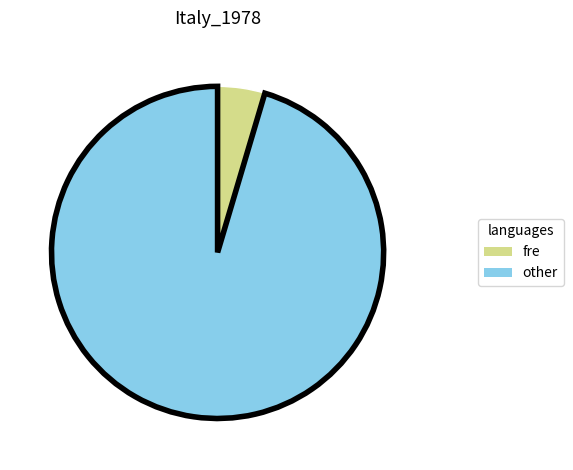

The other slice represents 95% of the pie. True or false?

True